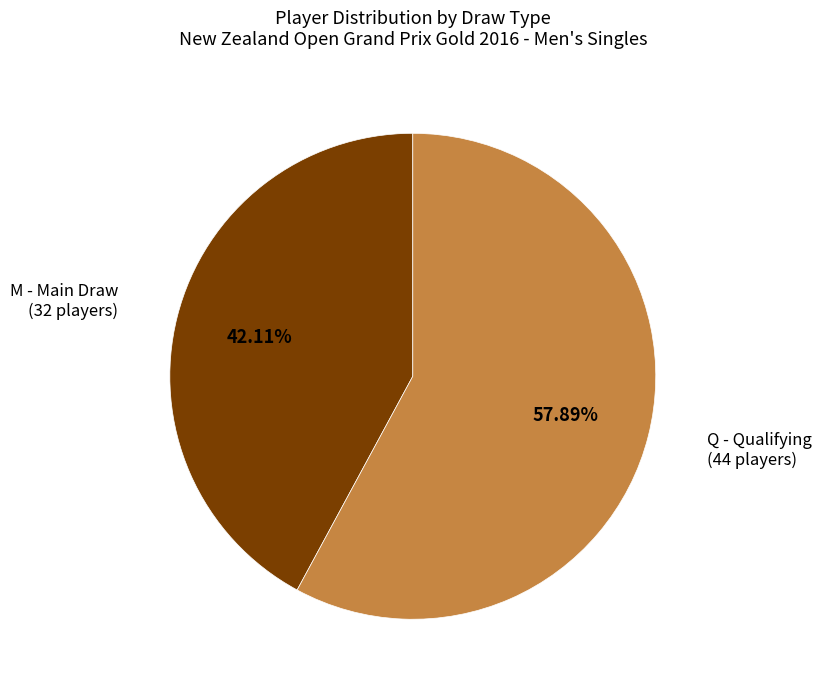

Count the number of slices in the pie.

2